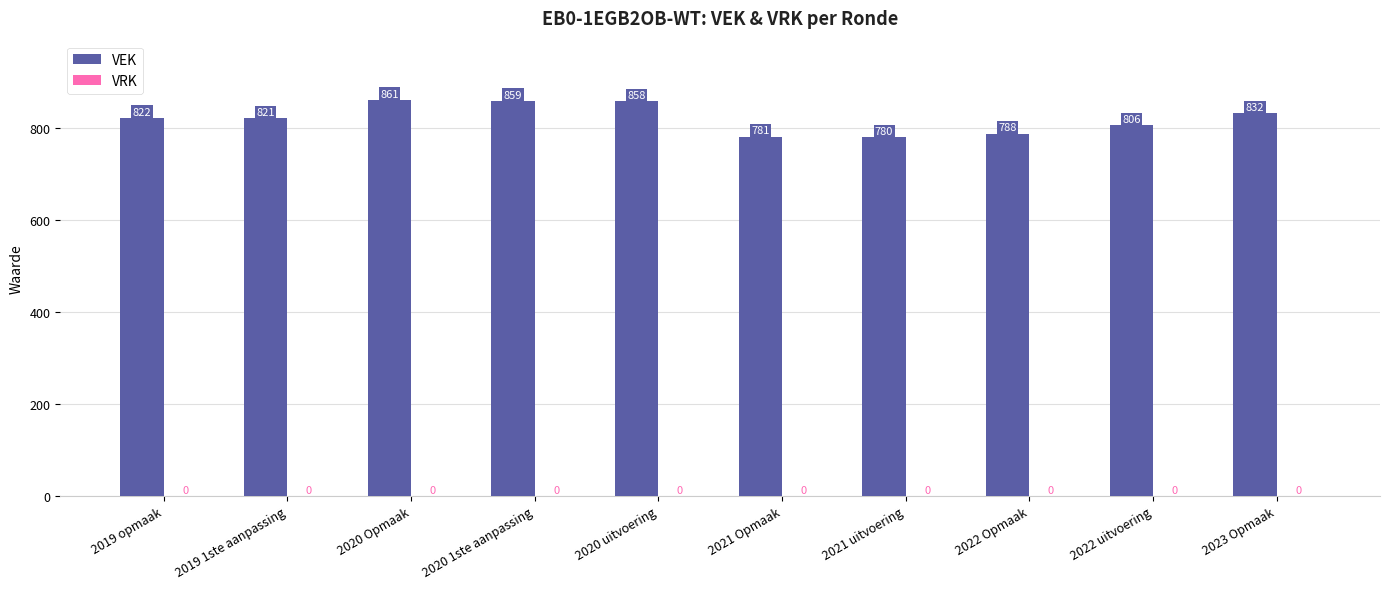

What position from the left is 2022 uitvoering?

9